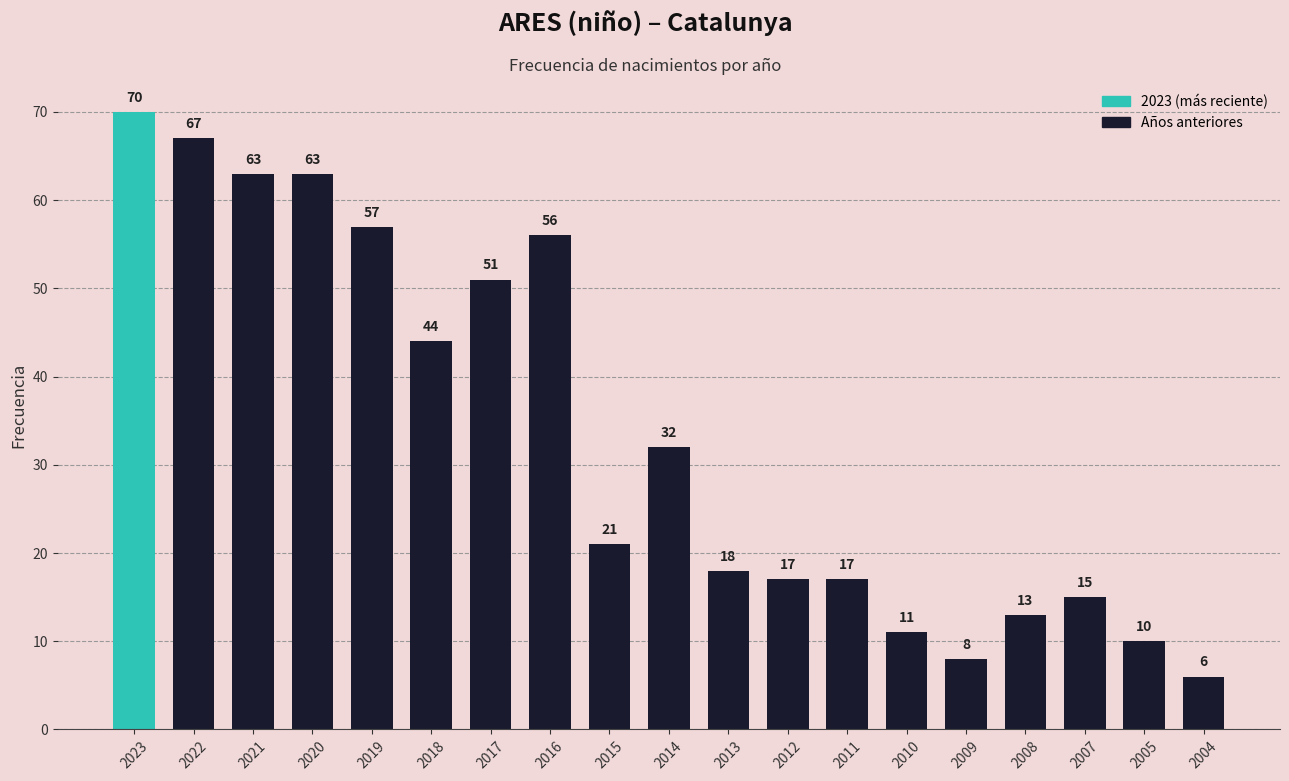

Which has a higher value, 2023 or 2010?

2023